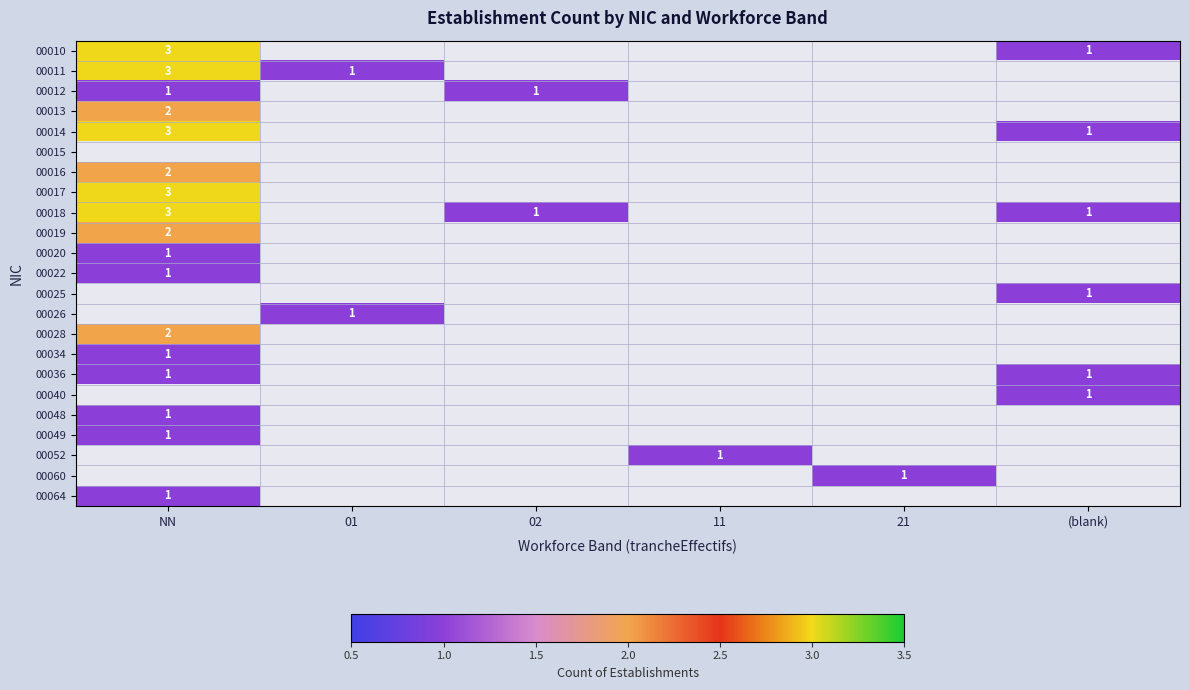

What is the minimum value for 00048?

1.0